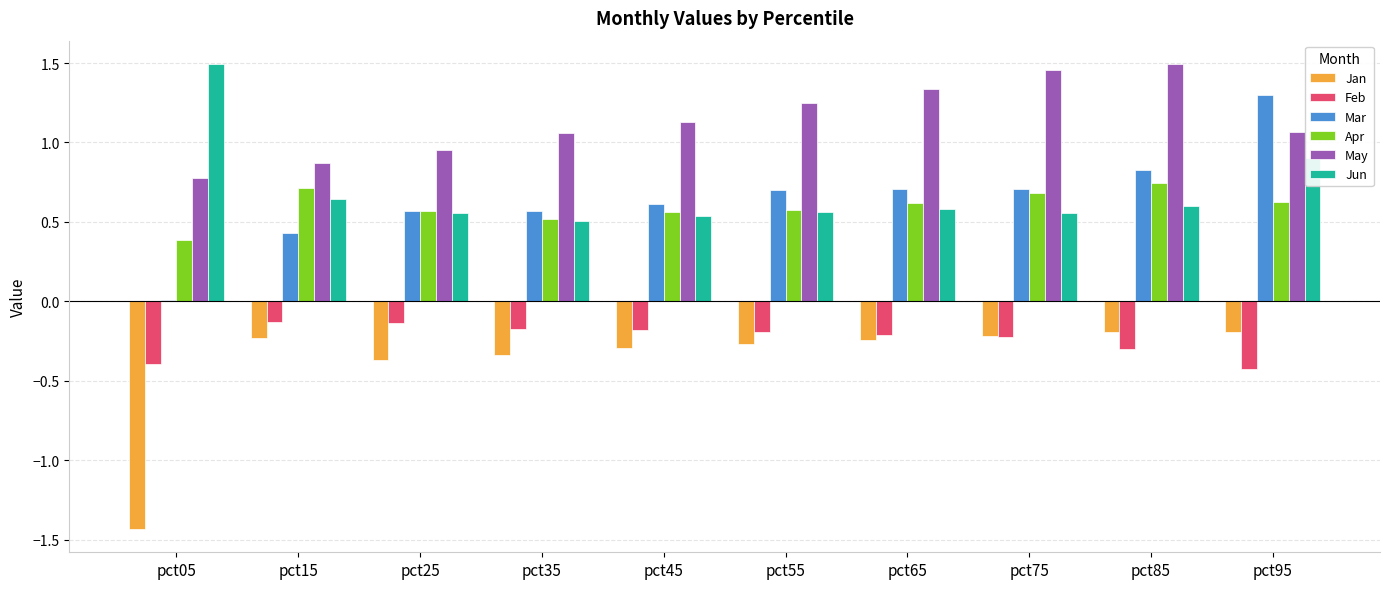

Is the value of May at pct35 greater than the value of Apr at pct85?

Yes